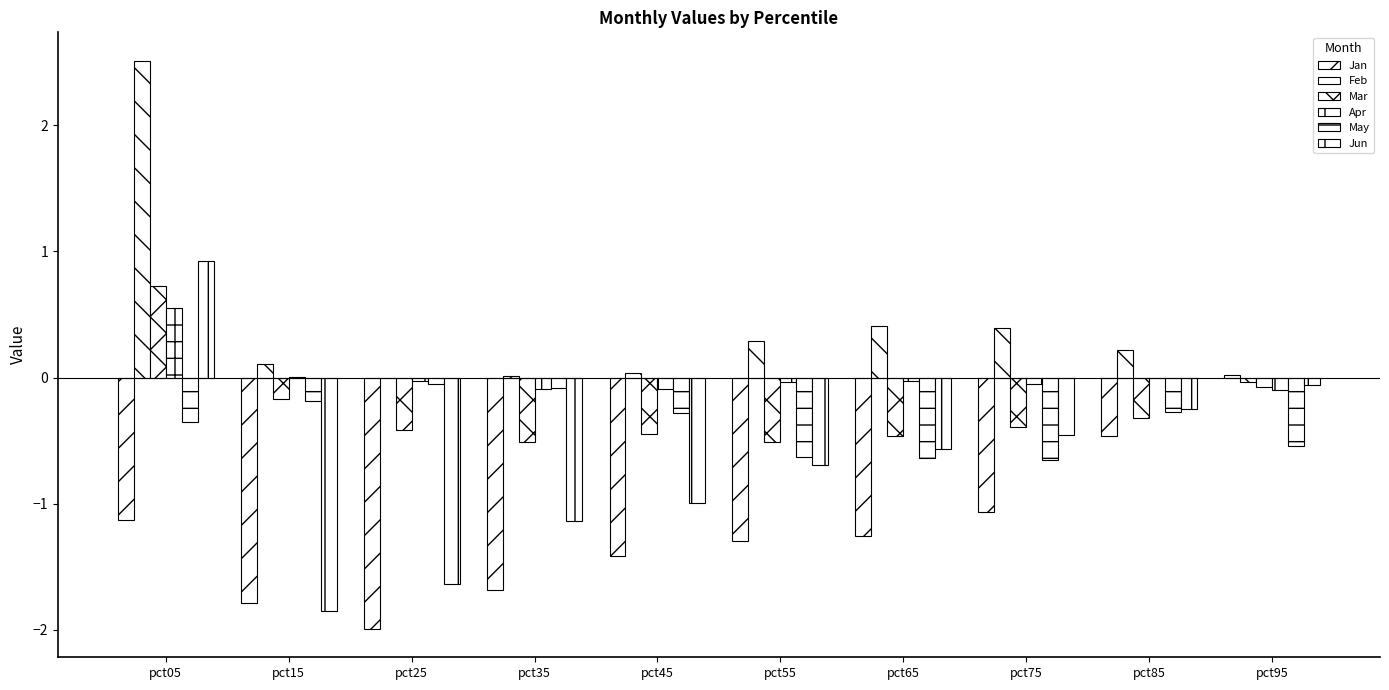

Rank the series at pct75 from lowest to highest value.

Jan, May, Jun, Mar, Apr, Feb